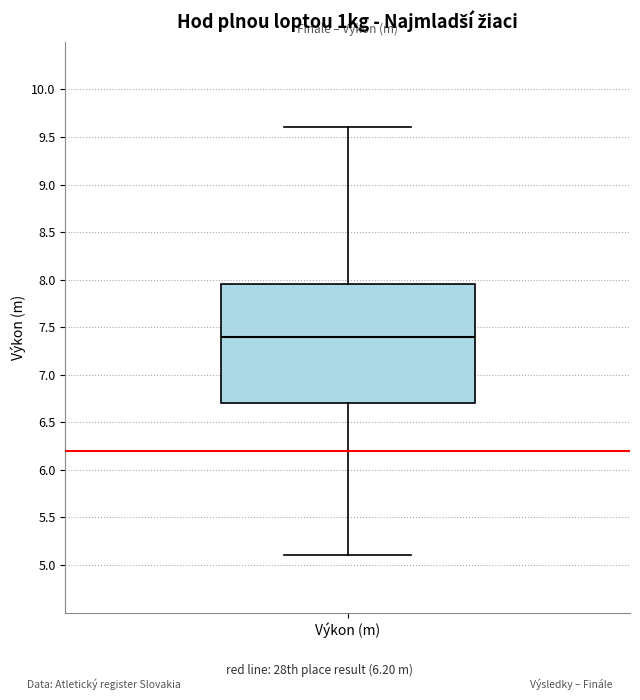

Where is the lower edge of the box for Výkon (m) on the y-axis? The values are not printed on the chart, so give them approximately, as read against the axis.

6.70